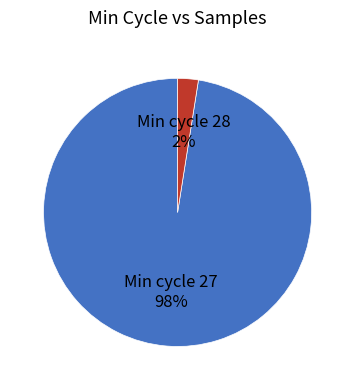

Is the sum of Min cycle 28 2% and Min cycle 27 98% greater than half?

Yes